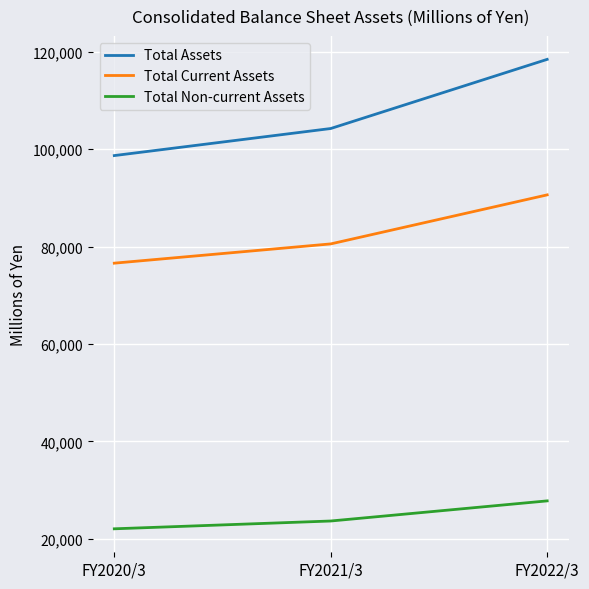

What is the sum of the Total Assets values at FY2021/3 and FY2020/3?

202916